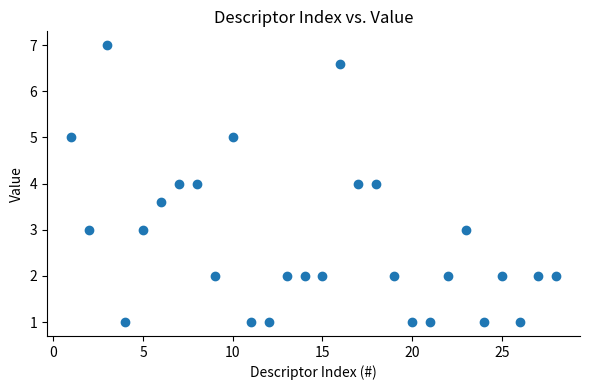

What is the range of X values (max minus min)?

27.0